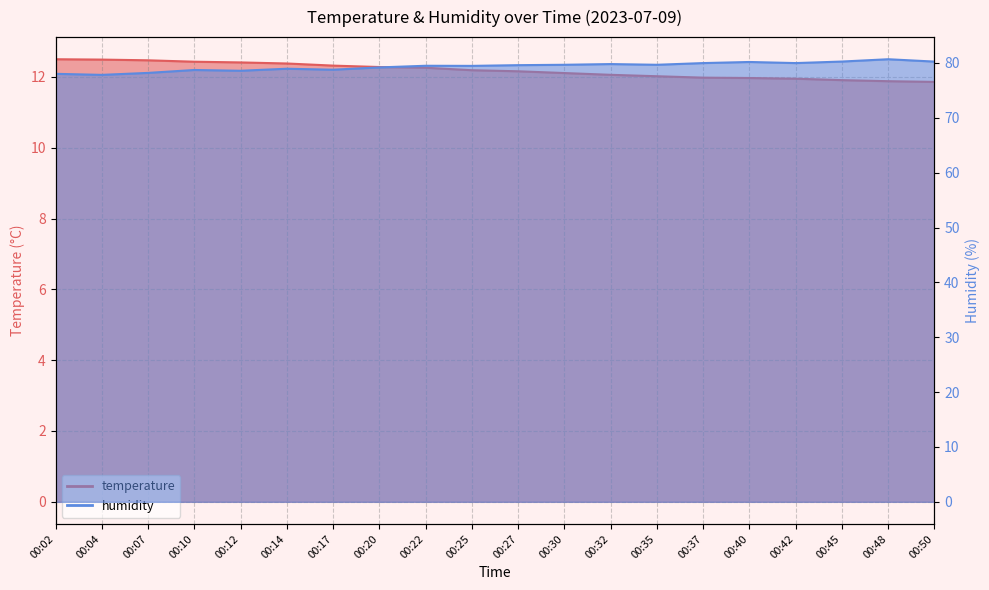

The value of temperature at 00:12 is 12.4. True or false?

True